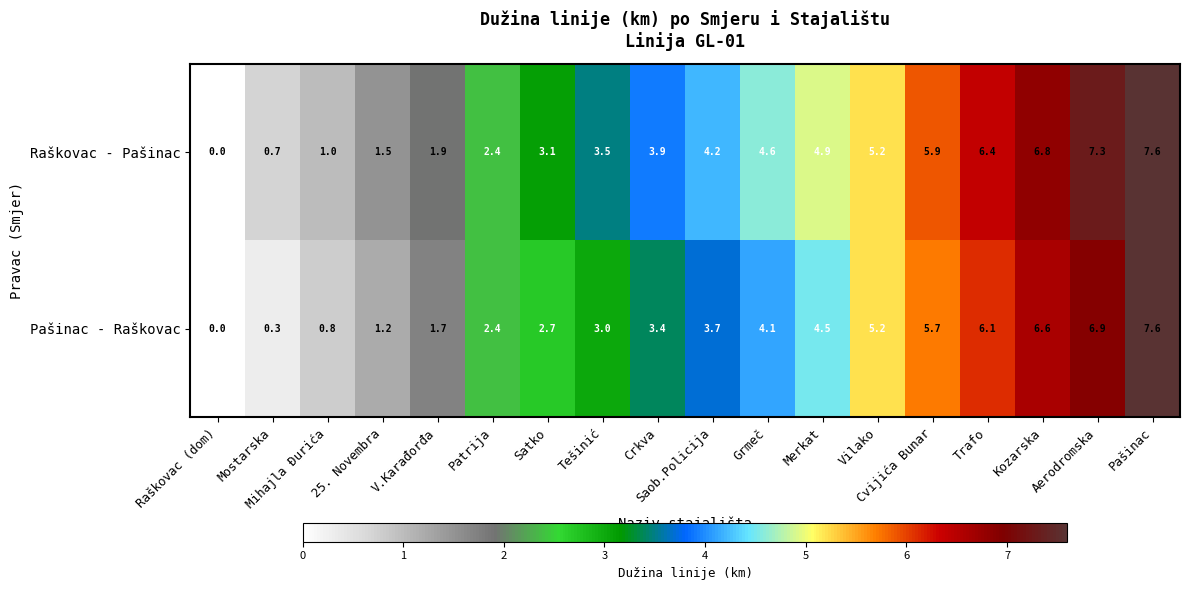

The Raškovac - Pašinac series shows 3.9 at Crkva. True or false?

True